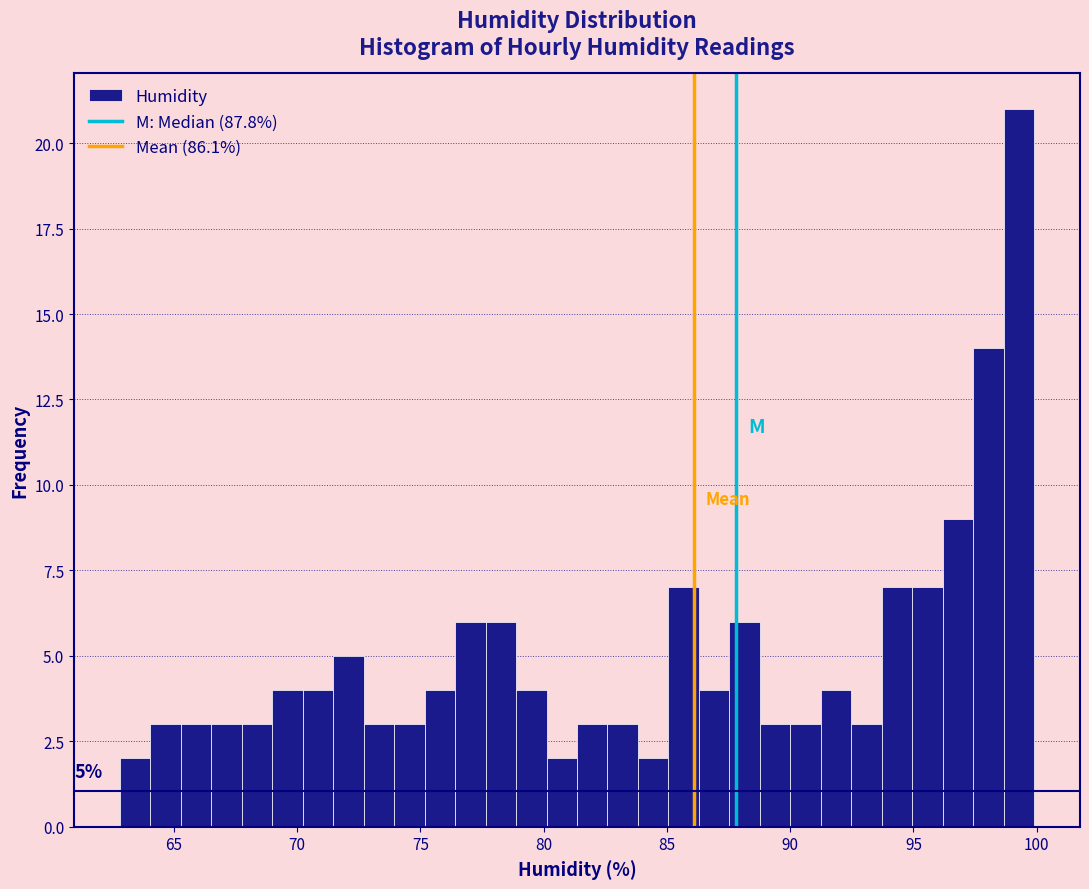

Around what value on the x-axis is the tallest bar? Give the approximate position of its centre, as read against the axis.

99.5